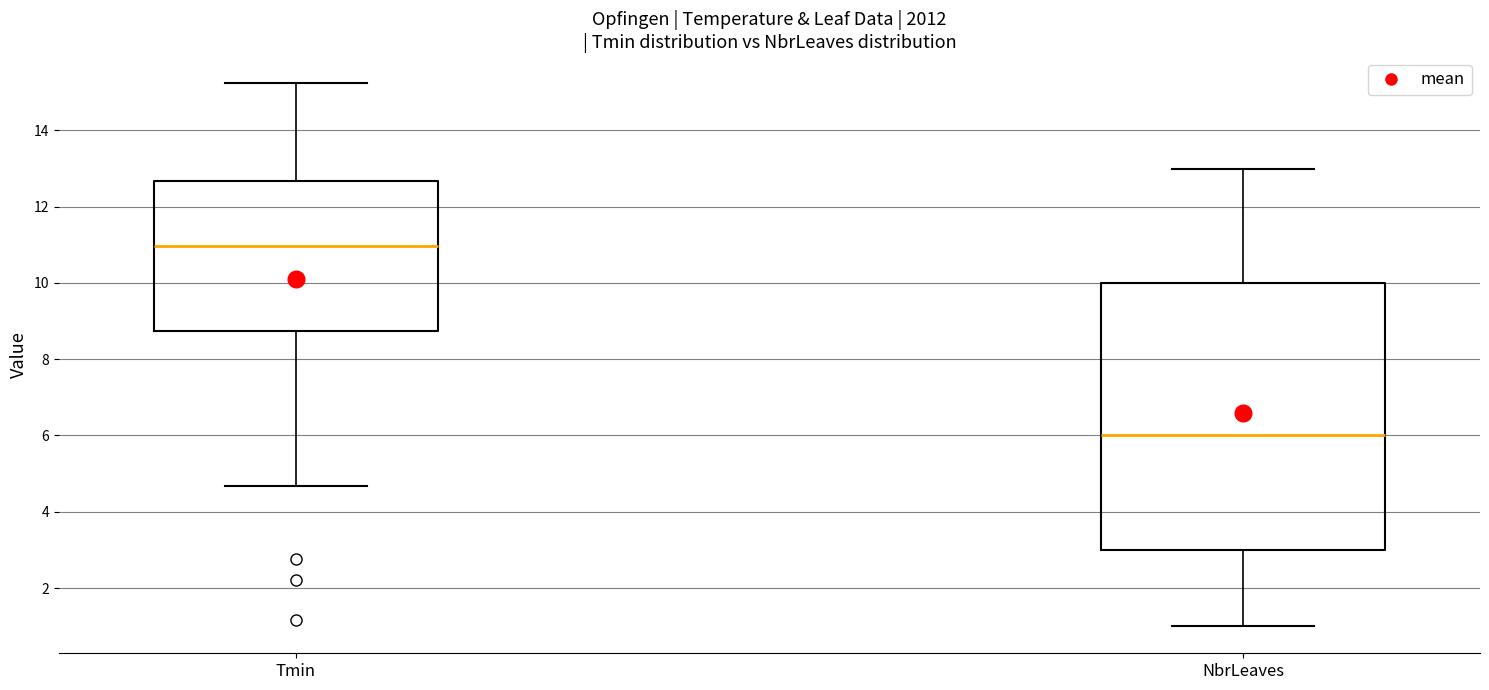

Which box's median line is the highest?

Tmin